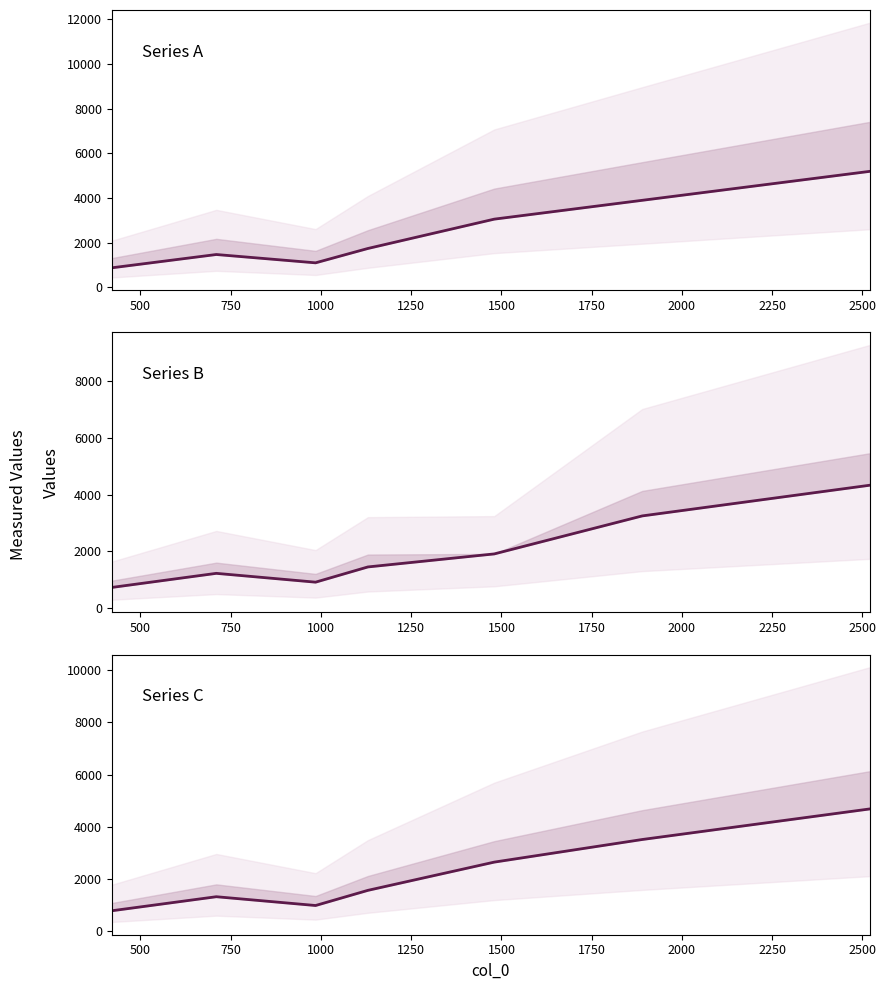

What is the value of the median 1 point at the 1st from the left?

864.8